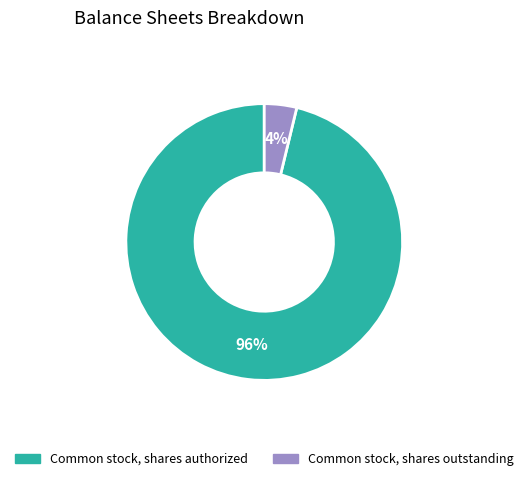

How many segments does this pie chart have?

2